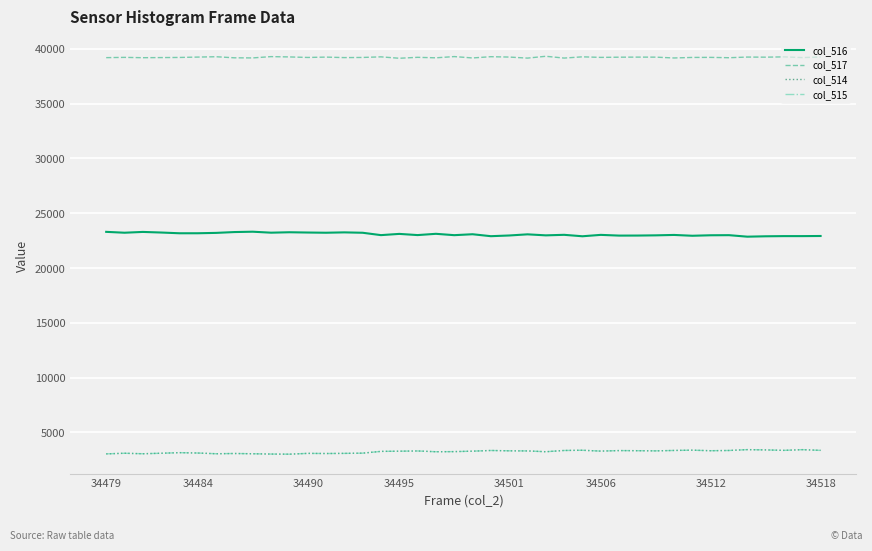

What is the lowest value of the col_515 series?

3016